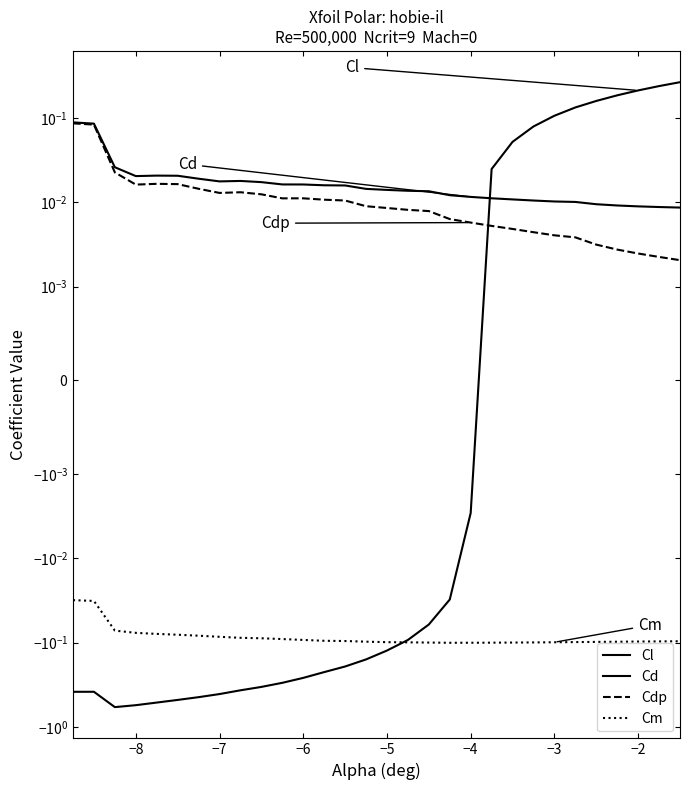

True or false: Cm has a value of -0.1 at 10.

False